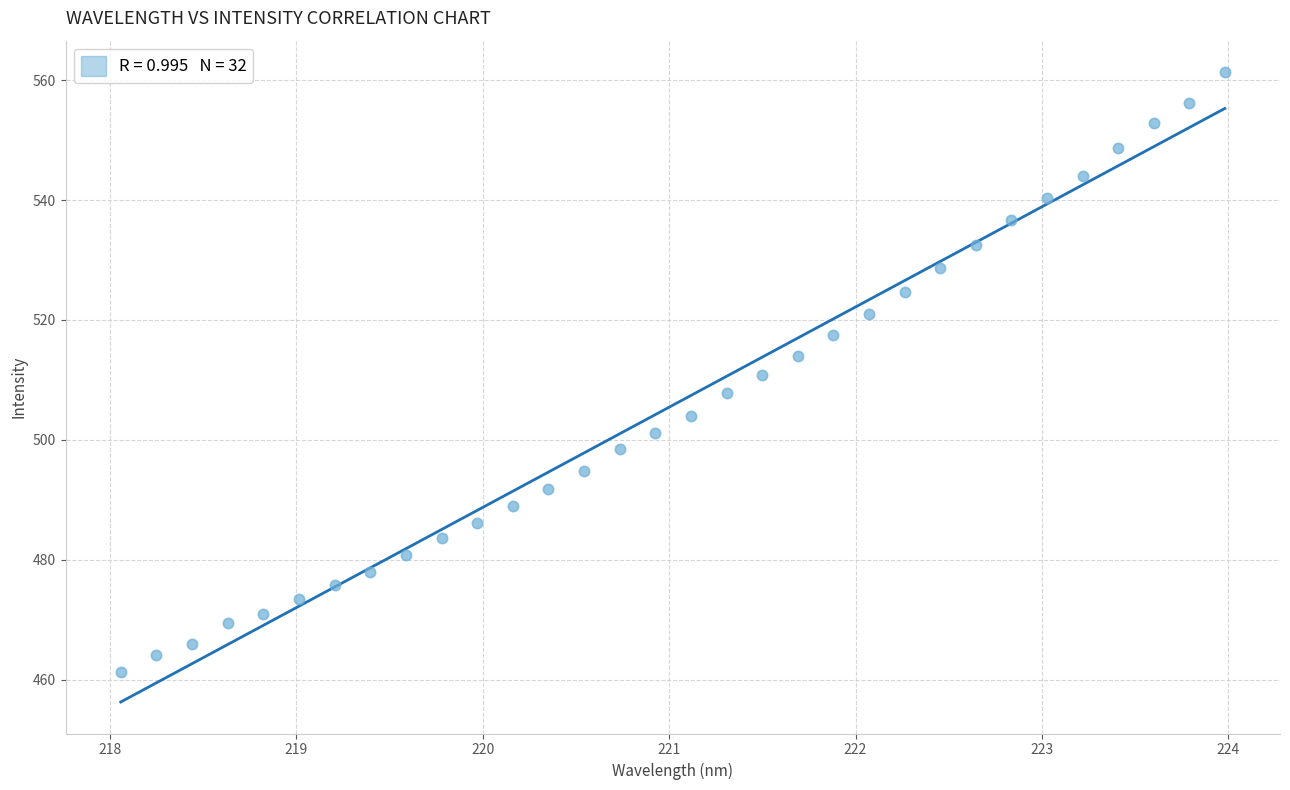

What is the range of X values (max minus min)?

5.9